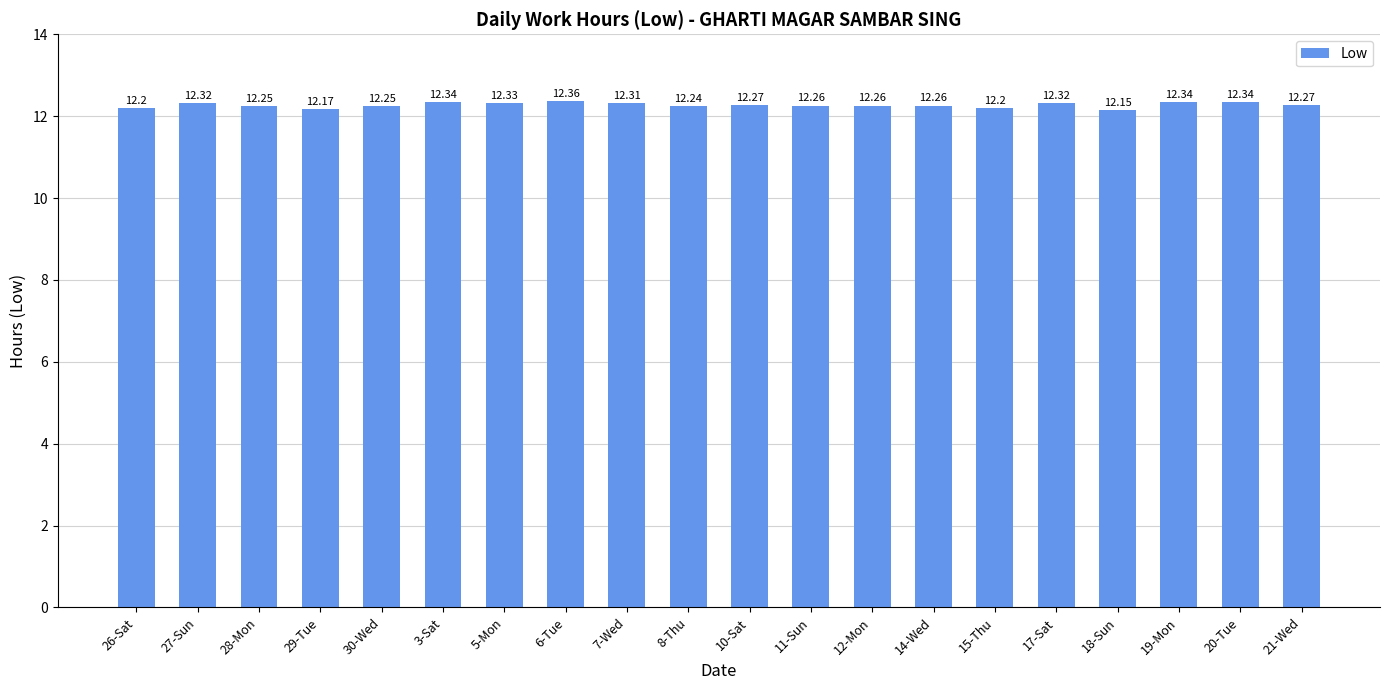

True or false: the data shows 12.3 at 7-Wed.

True